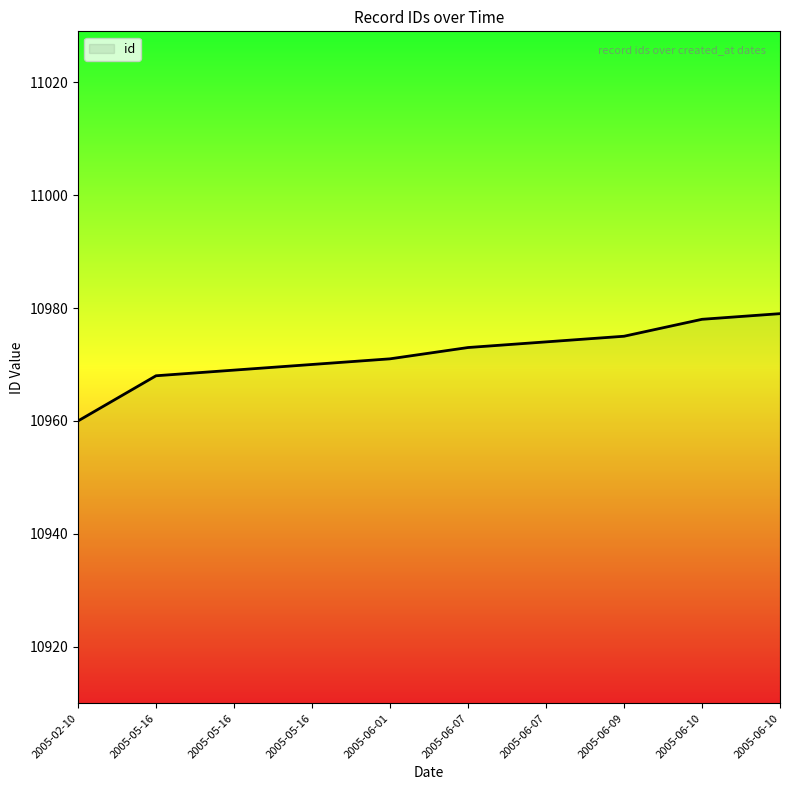

How many lines are shown in the chart?

1